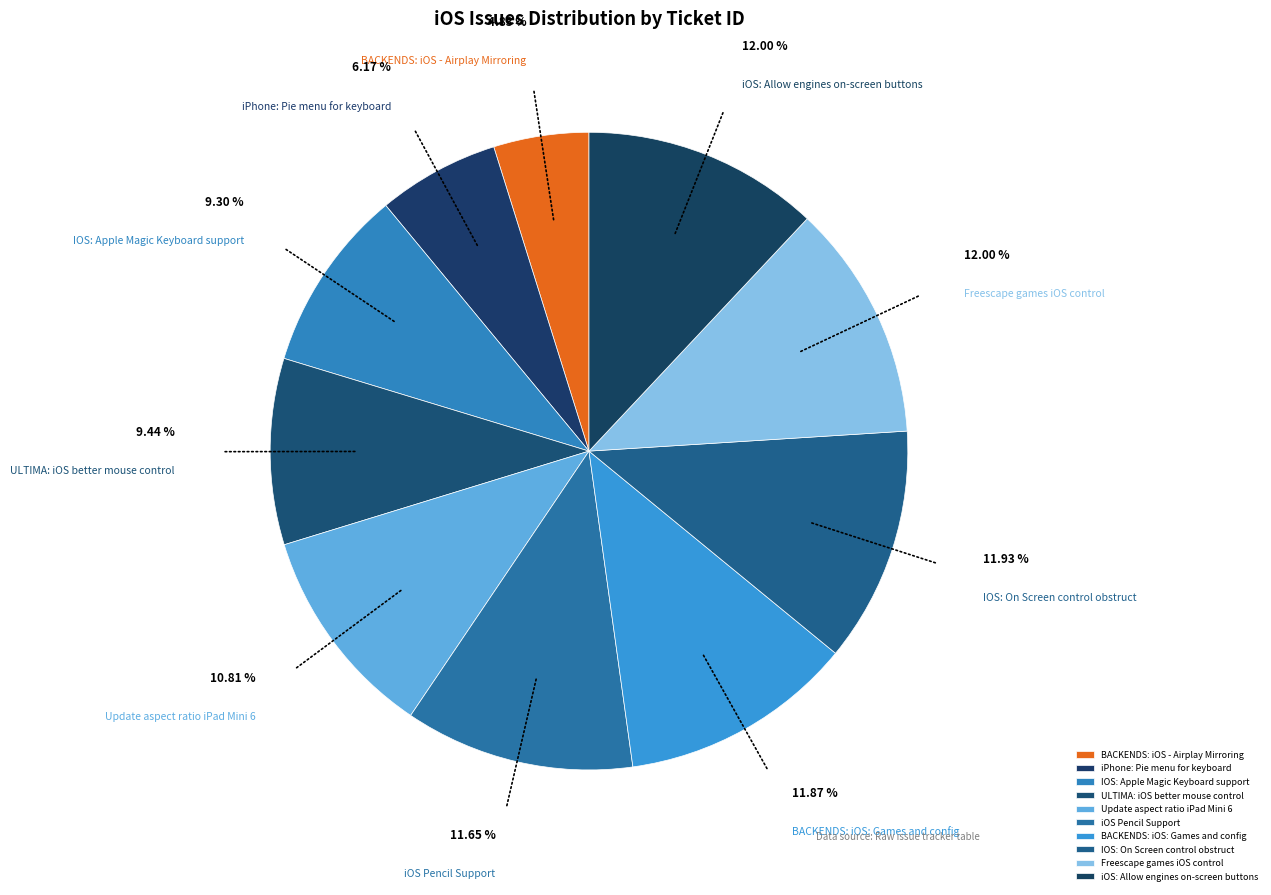

What percentage is NOT represented by ULTIMA: iOS better mouse control?

90.6%